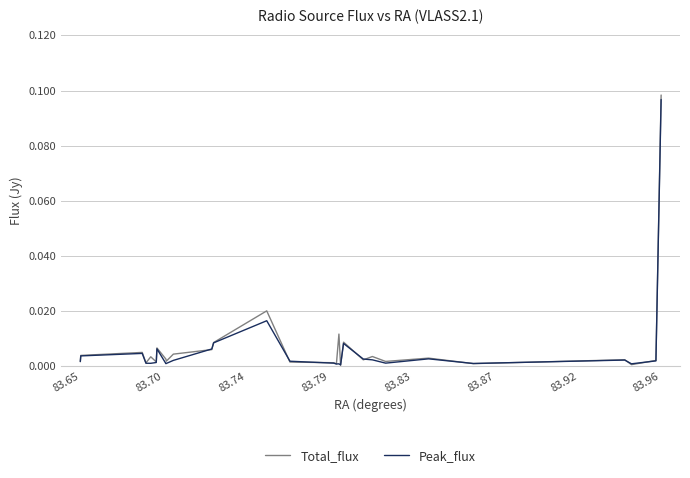

True or false: Peak_flux has more than 2 interior local peaks.

True